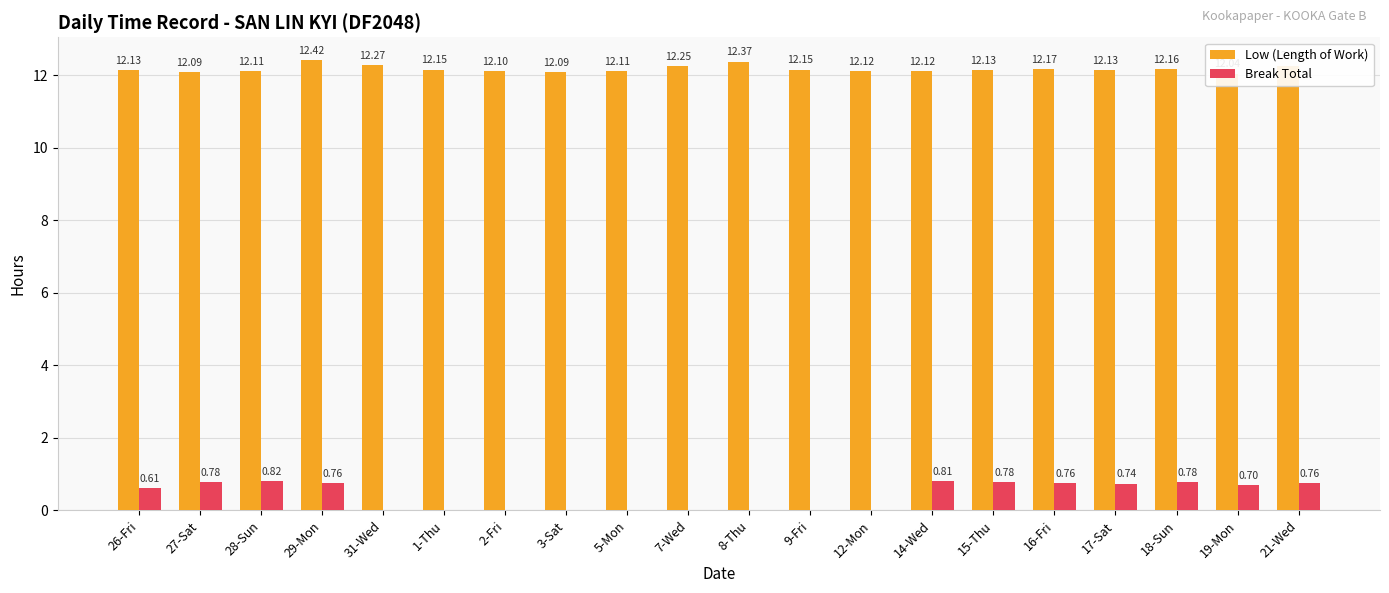

Reading left to right, transcribe all the data shown in this chart.

Low (Length of Work): 26-Fri=12.1	27-Sat=12.1	28-Sun=12.1	29-Mon=12.4	31-Wed=12.3	1-Thu=12.2	2-Fri=12.1	3-Sat=12.1	5-Mon=12.1	7-Wed=12.2	8-Thu=12.4	9-Fri=12.2	12-Mon=12.1	14-Wed=12.1	15-Thu=12.1	16-Fri=12.2	17-Sat=12.1	18-Sun=12.2	19-Mon=12.0	21-Wed=12.3
Break Total: 26-Fri=0.6	27-Sat=0.8	28-Sun=0.8	29-Mon=0.8	31-Wed=0.0	1-Thu=0.0	2-Fri=0.0	3-Sat=0.0	5-Mon=0.0	7-Wed=0.0	8-Thu=0.0	9-Fri=0.0	12-Mon=0.0	14-Wed=0.8	15-Thu=0.8	16-Fri=0.8	17-Sat=0.7	18-Sun=0.8	19-Mon=0.7	21-Wed=0.8